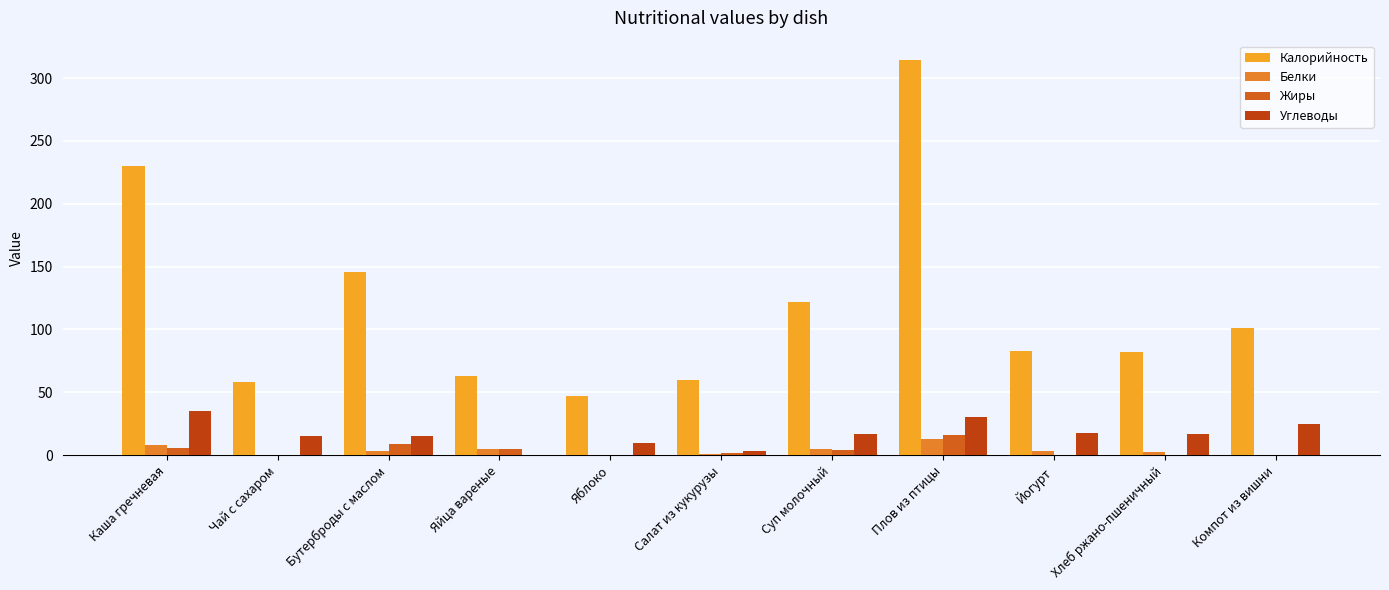

Reading right to left, list all the values displayed in this chart.

Калорийность: 101.0	82.0	83.0	314.0	122.0	60.0	47.0	63.0	146.0	58.0	230.0
Белки: 0.0	2.6	3.0	13.0	5.0	1.0	0.0	5.0	3.0	0.0	8.0
Жиры: 0.0	0.4	0.0	16.0	4.0	2.0	0.0	5.0	9.0	0.0	6.0
Углеводы: 25.0	17.0	18.0	30.0	17.0	3.0	10.0	0.0	15.0	15.0	35.0